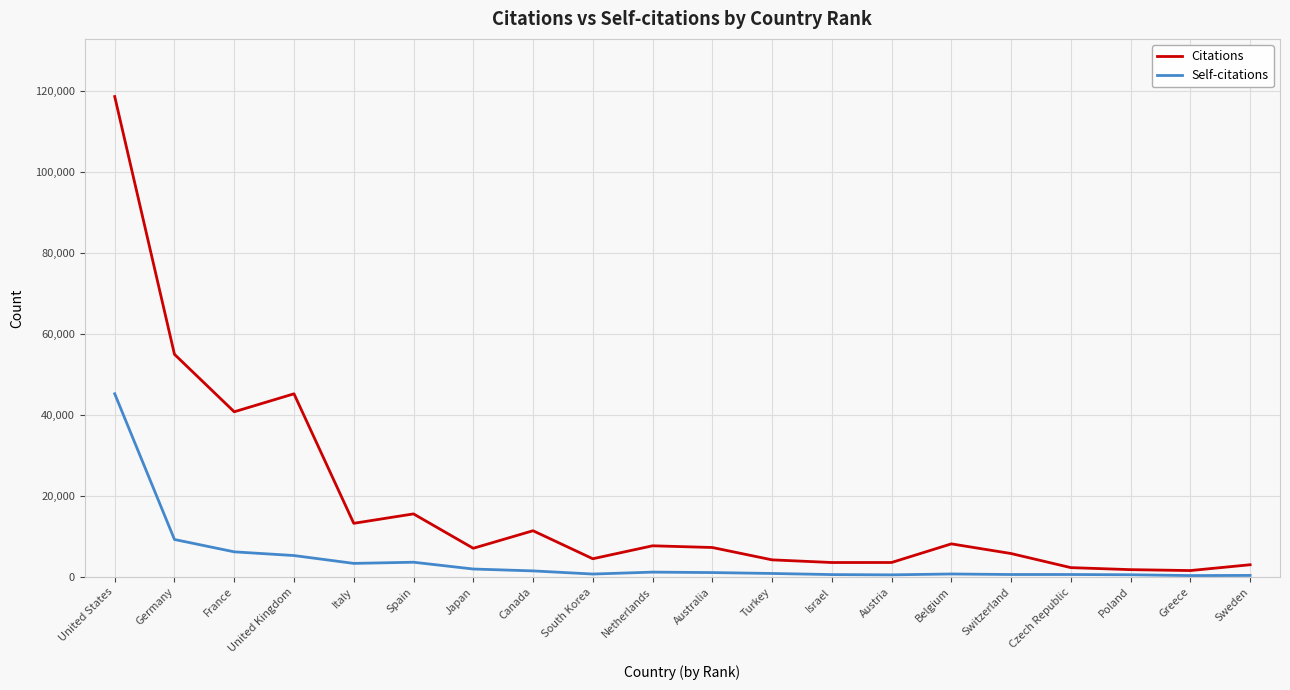

What is the approximate value of Citations at United Kingdom?

45244